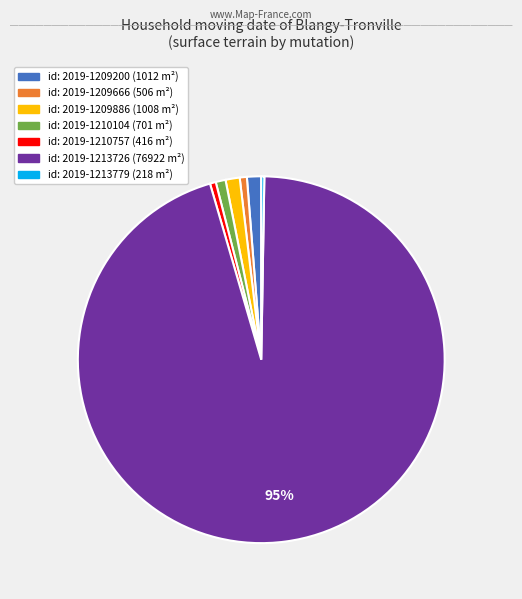

To the nearest percent, what is the difference between the largest and smallest slice percentages?

95%